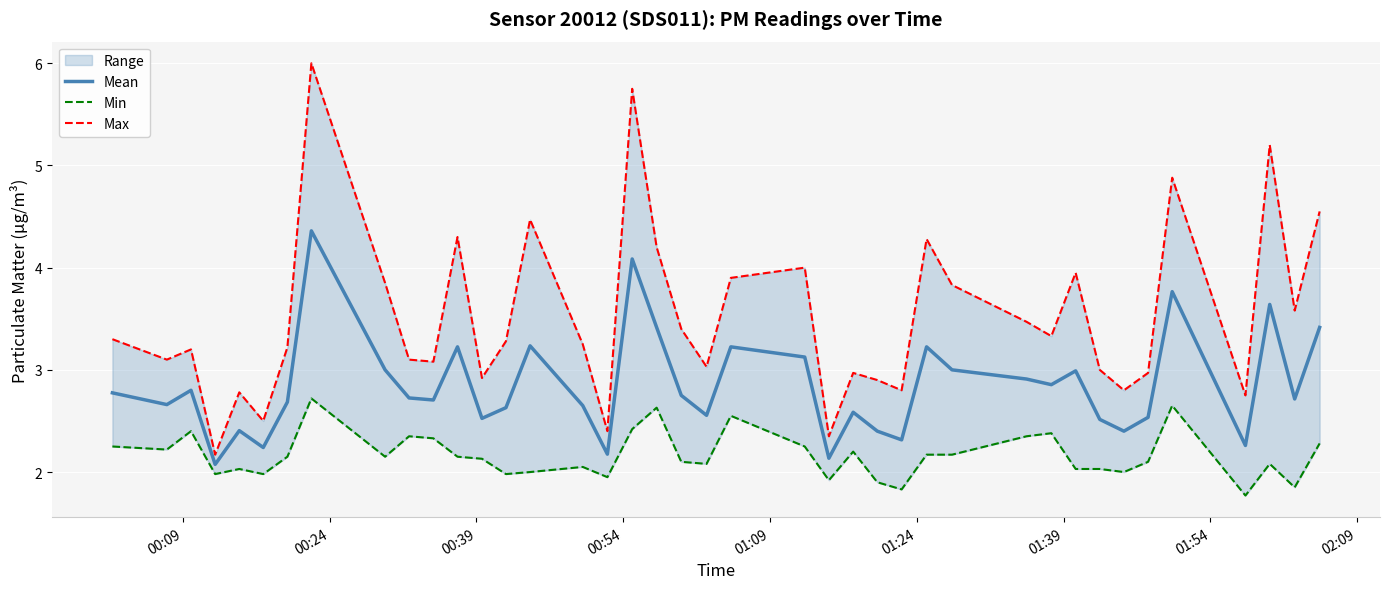

What is the highest value of the Mean series?

4.4